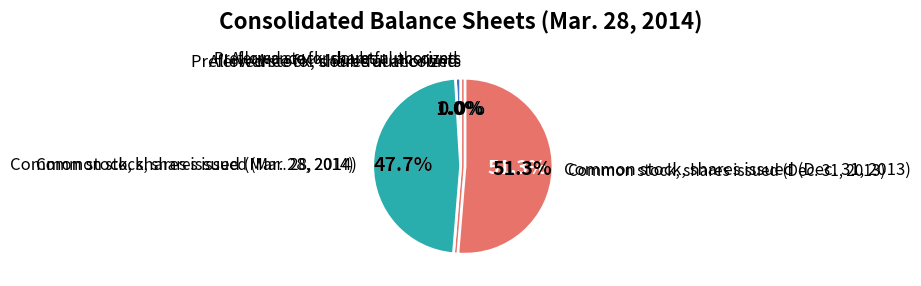

What percentage is NOT represented by Common stock, shares issued (Dec. 31, 2013)?

48.7%